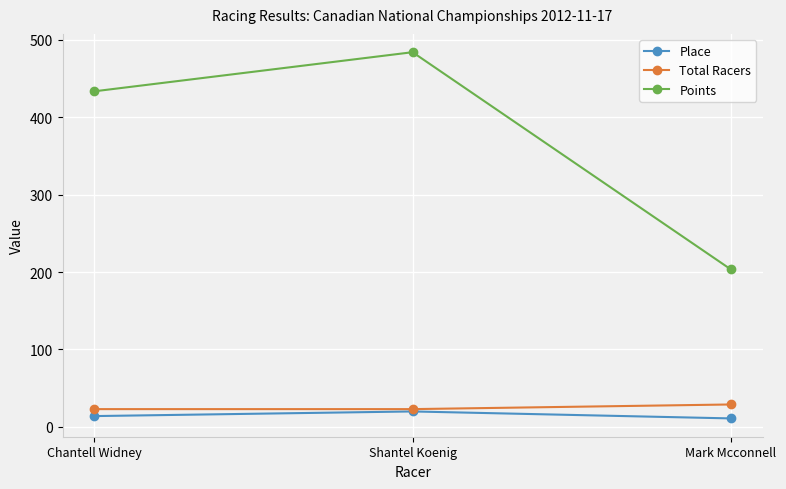

Which series changed the most between Chantell Widney and Shantel Koenig?

Points